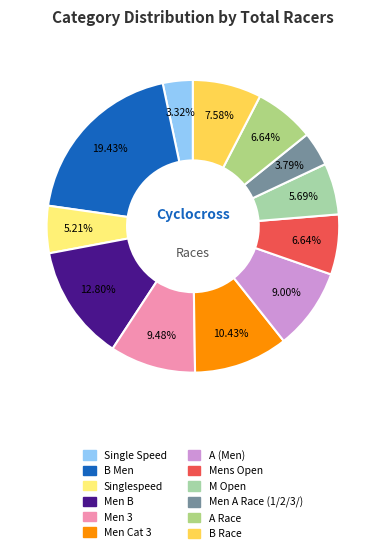

What percentage is the Men A Race (1/2/3/) slice, to the nearest percent?

4%